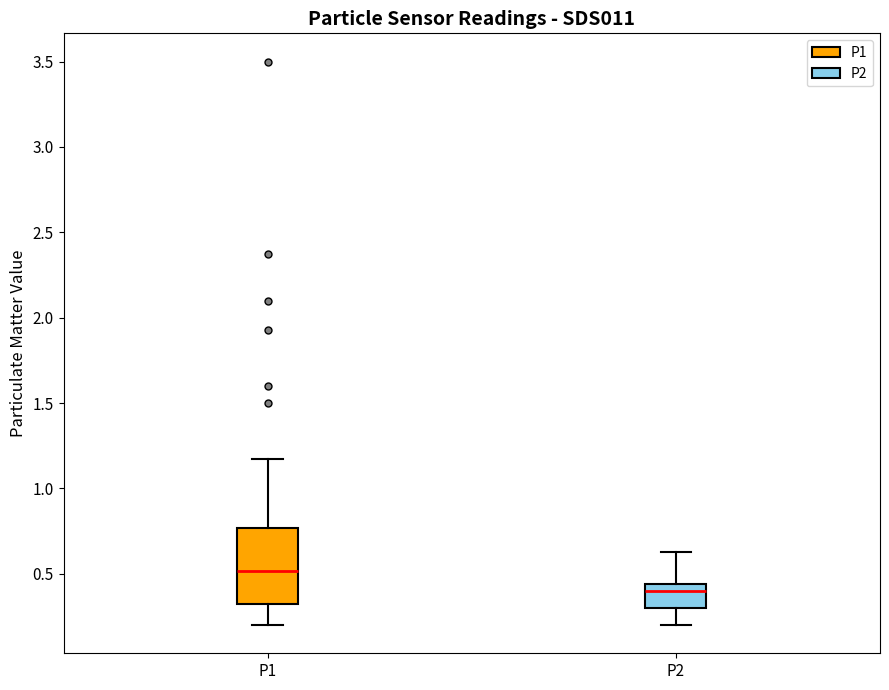

Where is the lower edge of the box for P1 on the y-axis? The values are not printed on the chart, so give them approximately, as read against the axis.

0.30